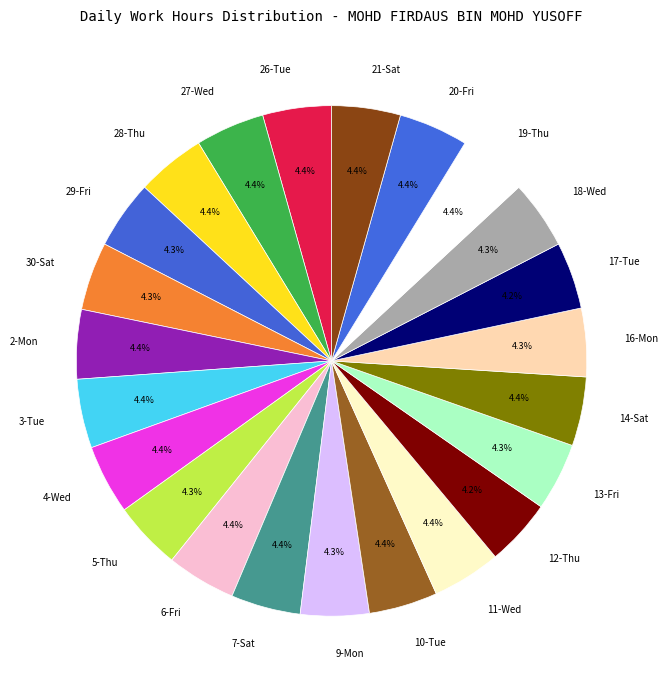

True or false: 10-Tue accounts for 4% of the total.

True